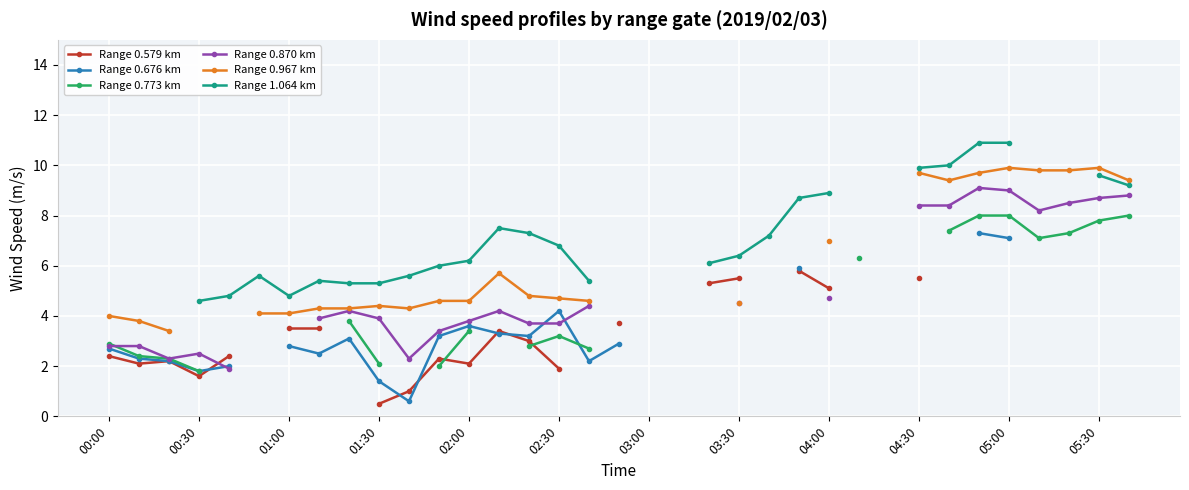

True or false: Range 0.967 km and Range 0.773 km cross at least once.

False